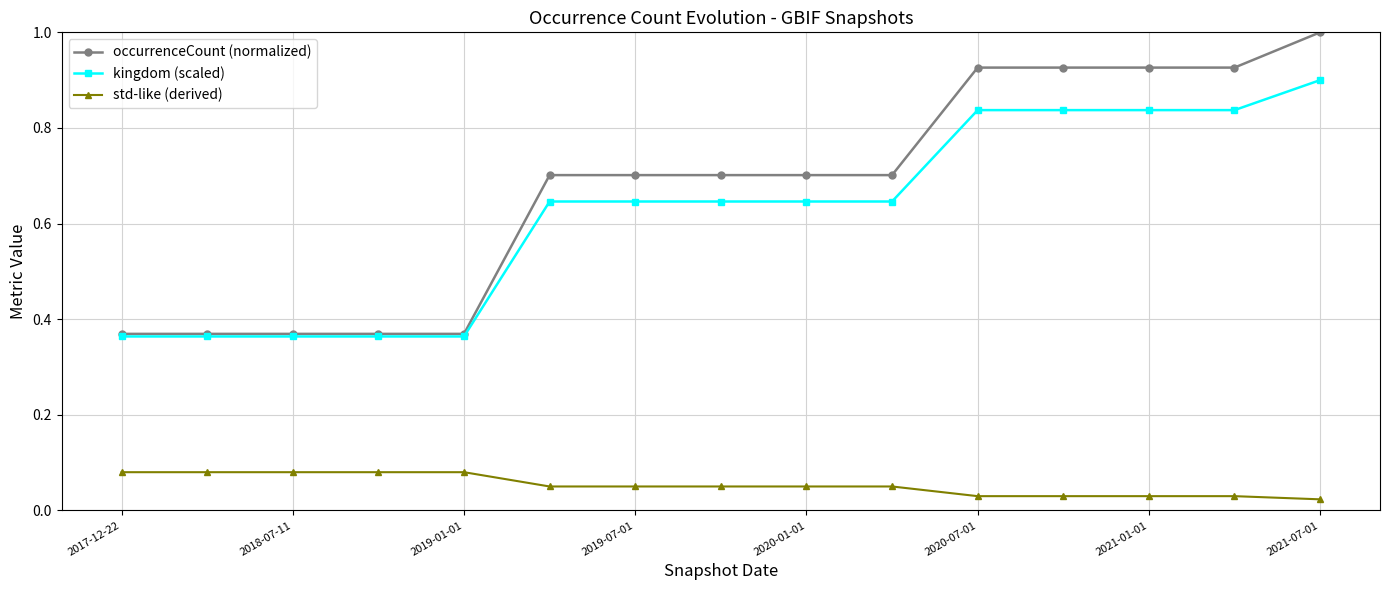

Which series has the widest spread of values?

occurrenceCount (normalized)